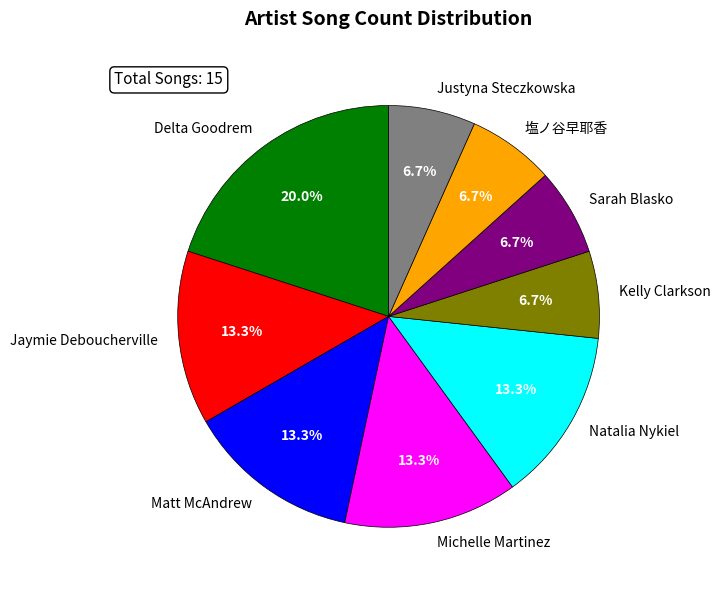

True or false: 塩ノ谷早耶香 accounts for 1% of the total.

False